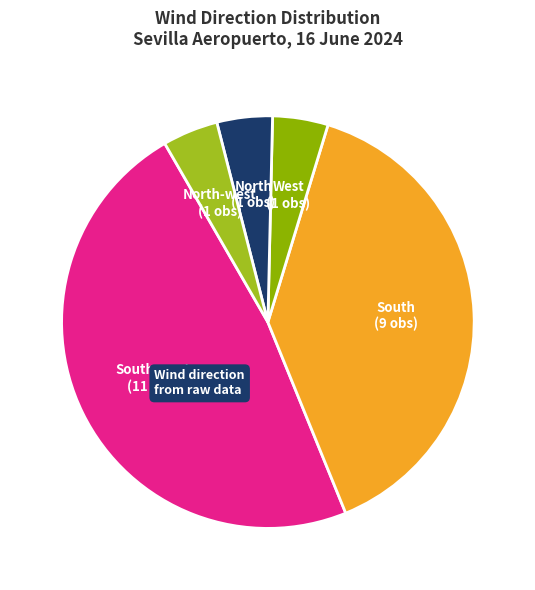

Is it true that North is 13% of the pie?

False